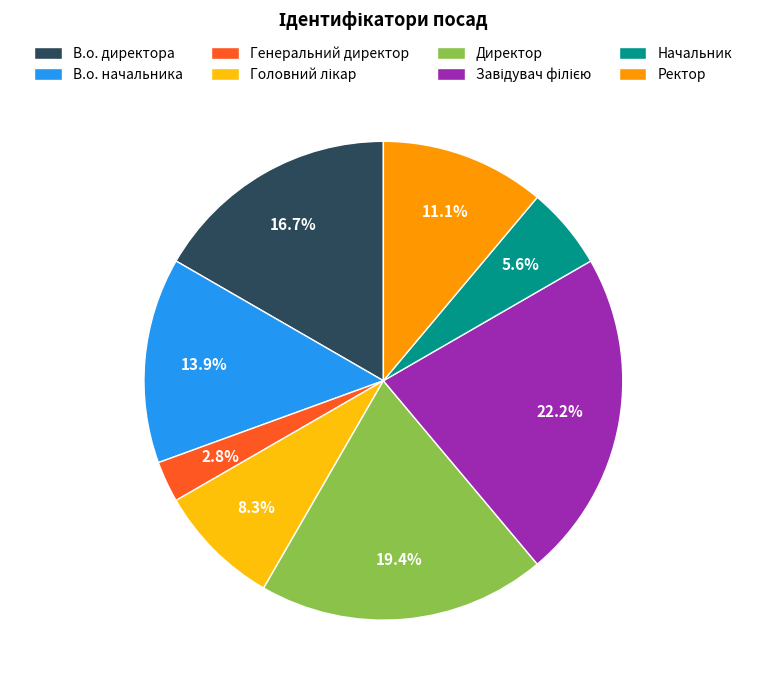

Does Ректор represent more than half of the total?

No